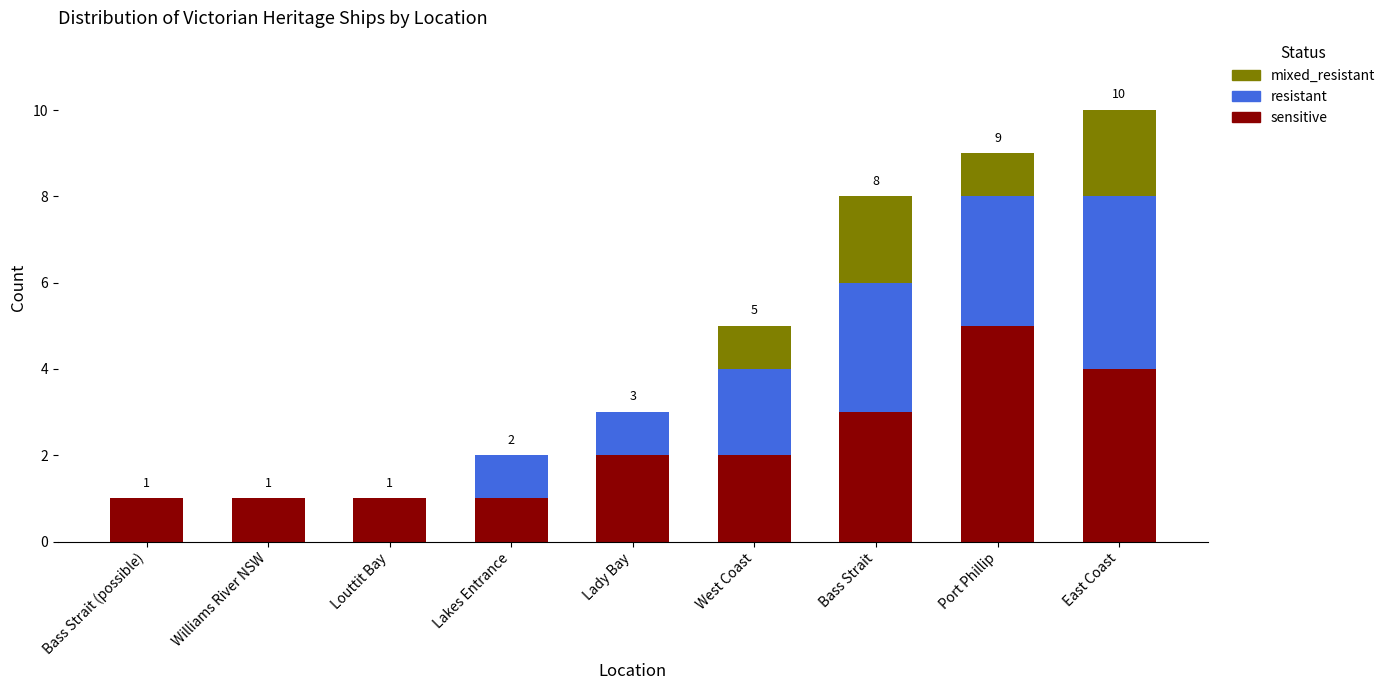

At which category is the sum across all series the highest?

East Coast